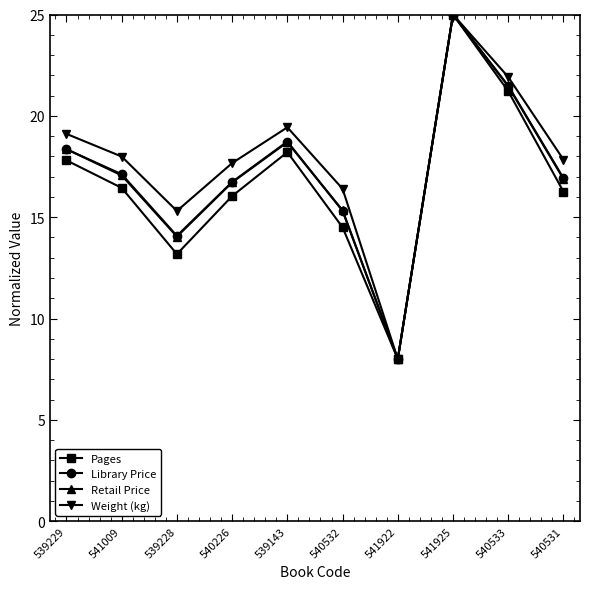

Reading left to right, extract all data points from this chart.

Pages: 17.8	16.4	13.2	16.0	18.2	14.5	8.0	25.0	21.2	16.3
Library Price: 18.4	17.1	14.1	16.7	18.7	15.3	8.0	25.0	21.5	16.9
Retail Price: 18.4	17.1	14.0	16.7	18.7	15.3	8.0	25.0	21.5	16.9
Weight (kg): 19.1	18.0	15.3	17.7	19.4	16.4	8.0	25.0	21.9	17.8